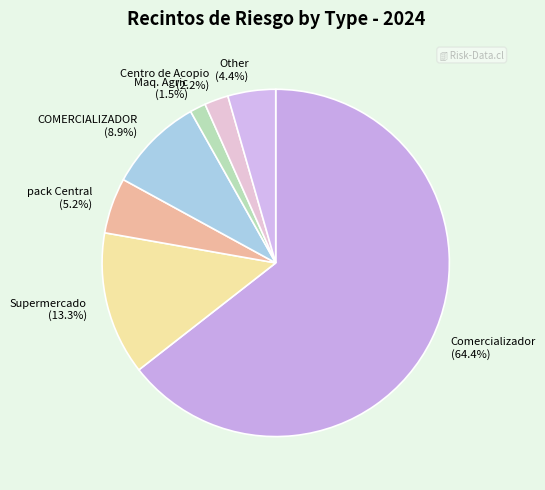

Rank the categories by value from lowest to highest.

Maq. Agric, Centro de Acopio, Other, pack Central, COMERCIALIZADOR, Supermercado, Comercializador